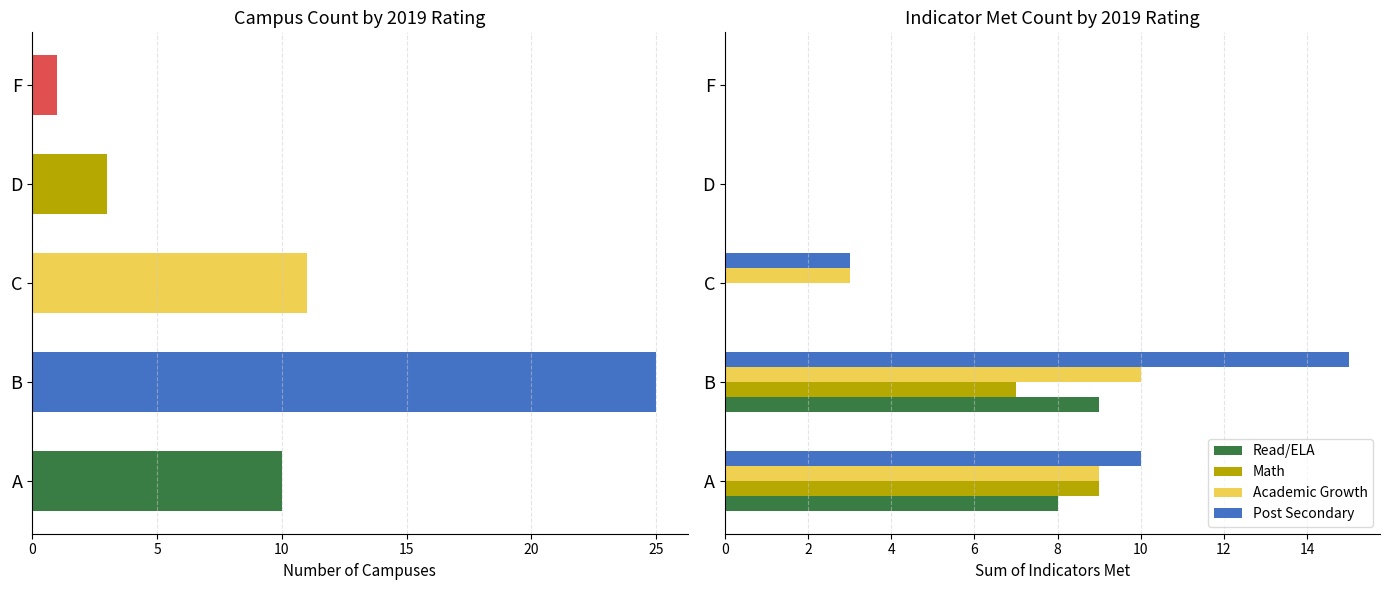

What is the difference between the maximum and minimum values in the Academic Growth series?

10